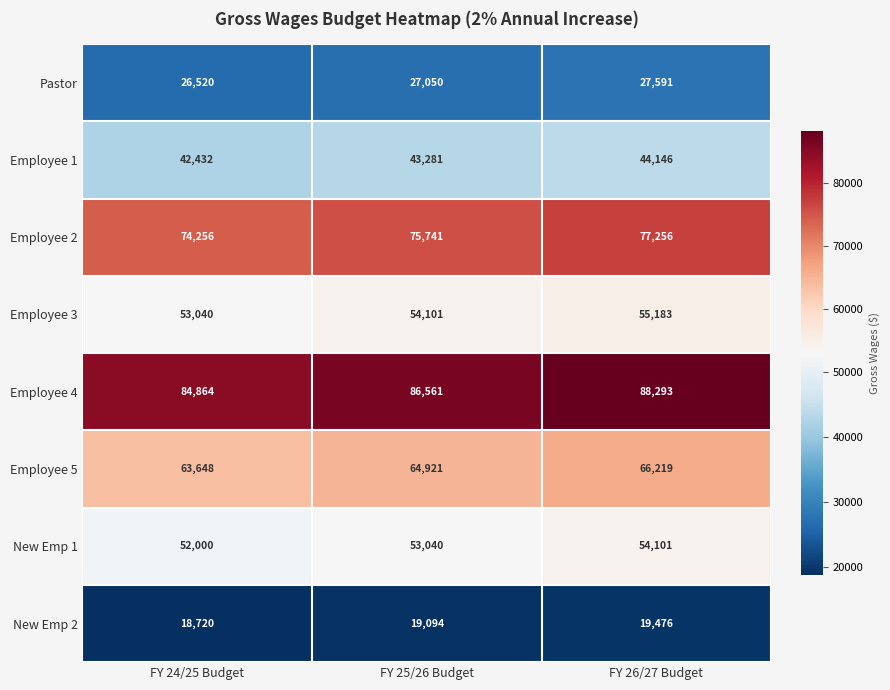

The value of New Emp 2 at FY 24/25 Budget is 18720. True or false?

True